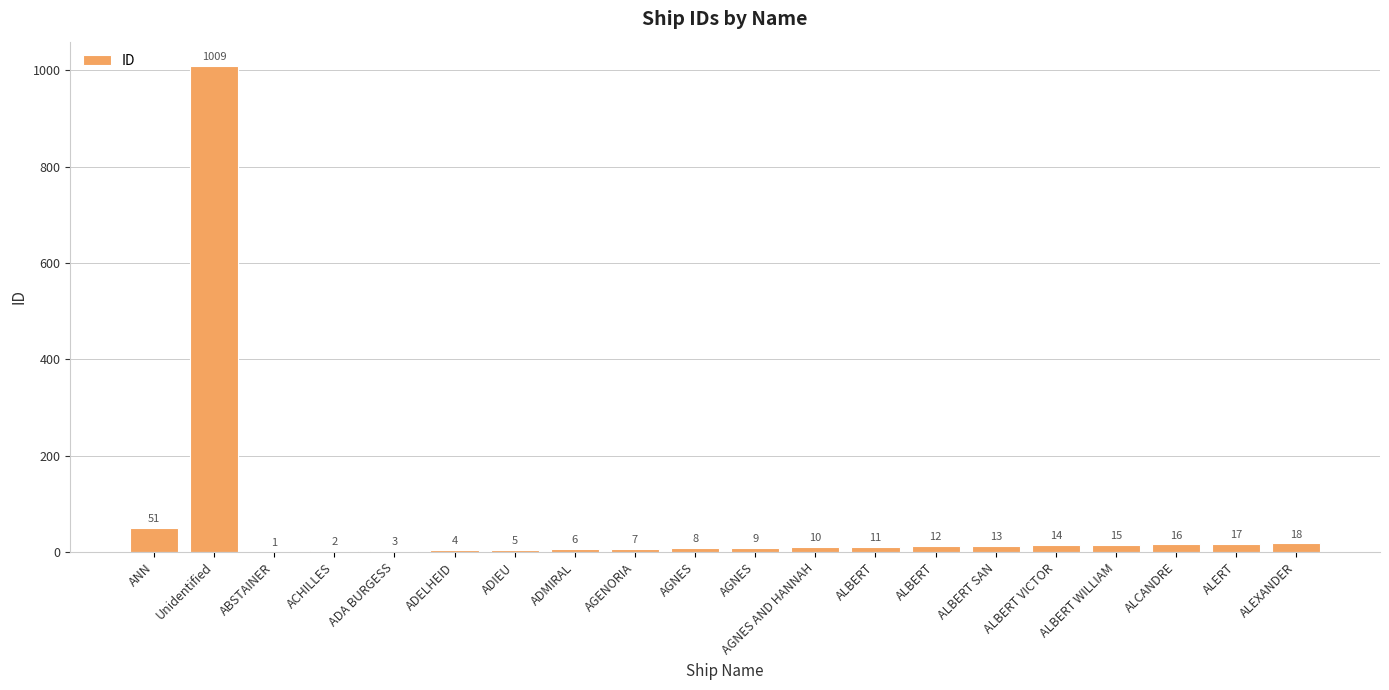

How many data points does each series have?

20